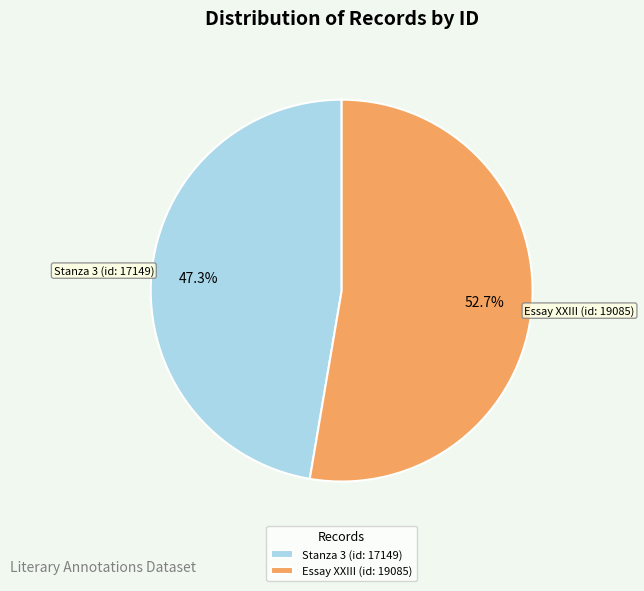

Rank the categories by value from highest to lowest.

Essay XXIII (id: 19085), Stanza 3 (id: 17149)